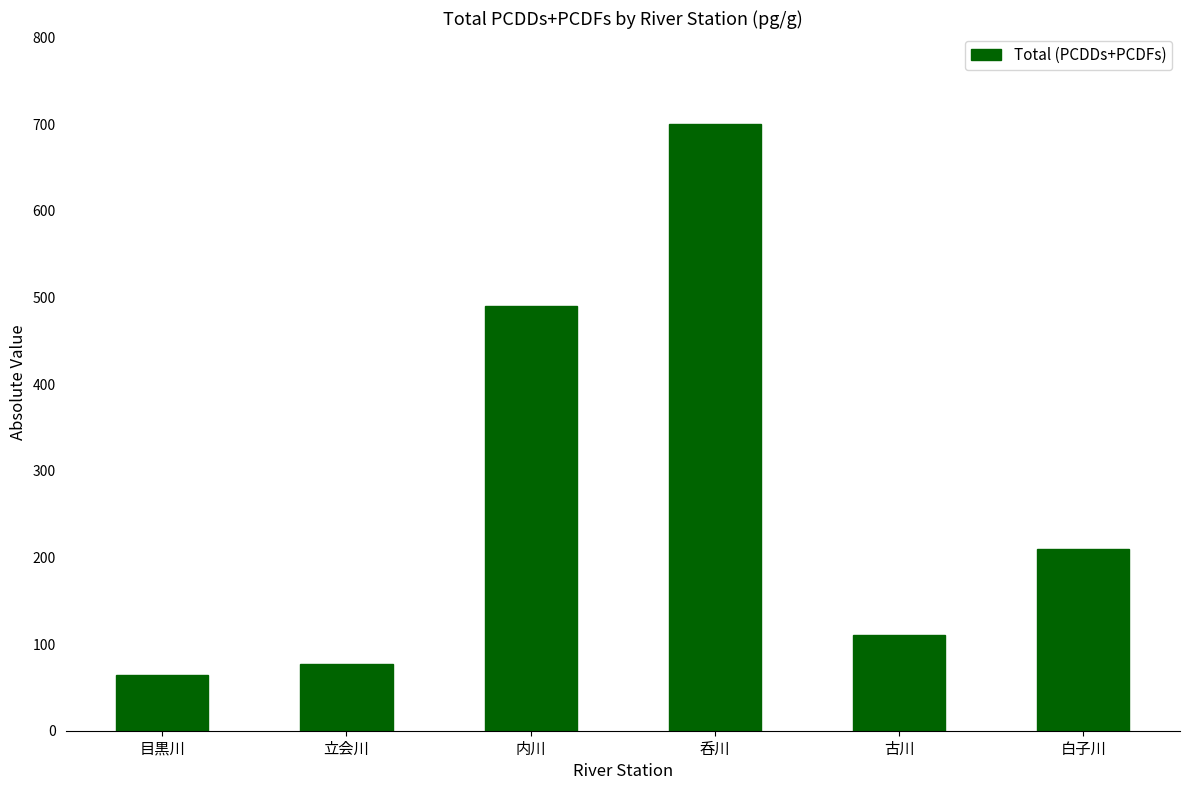

What is the approximate value at 目黒川?

64